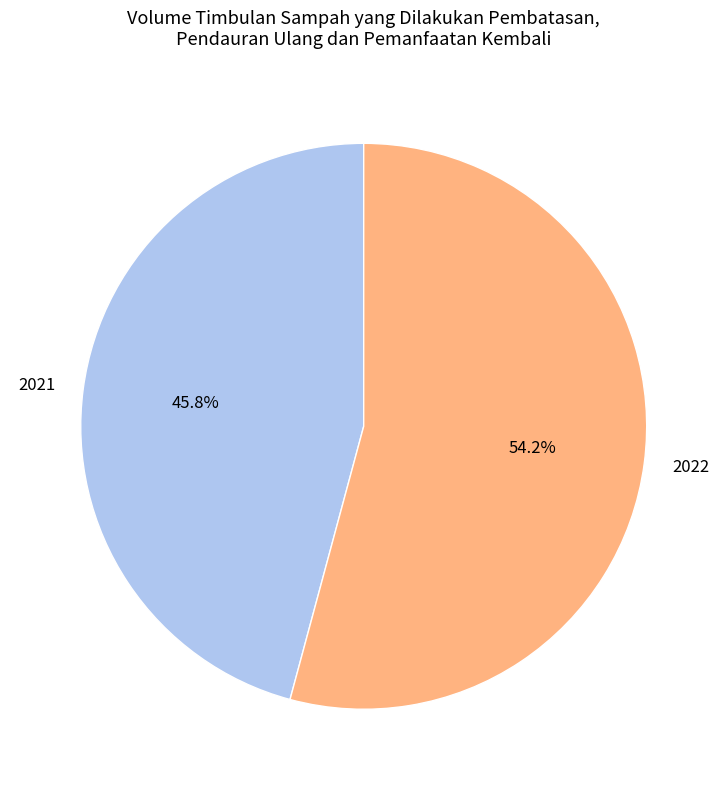

The 2022 slice represents 54% of the pie. True or false?

True